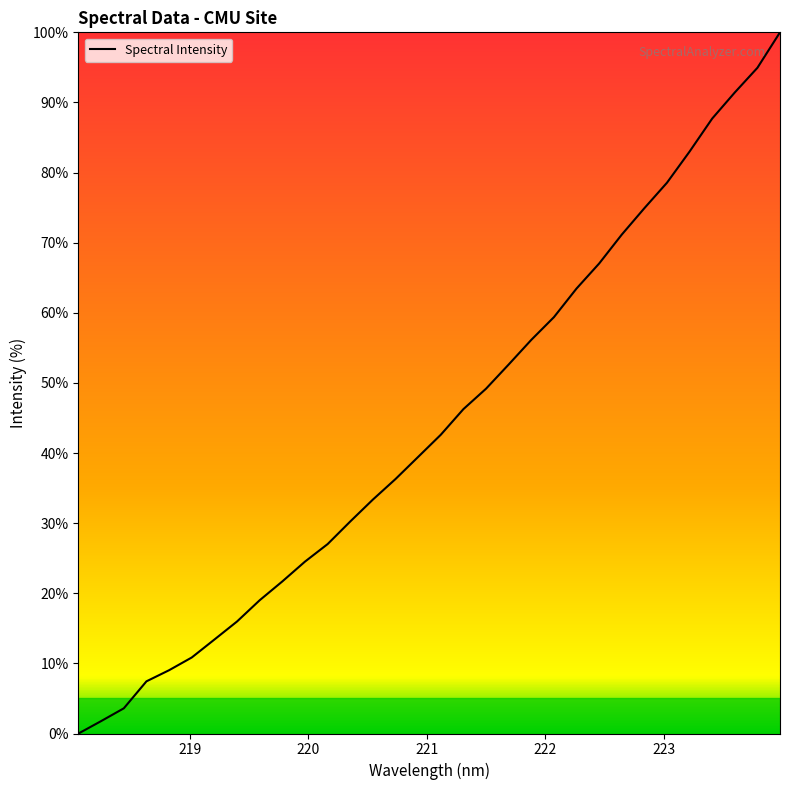

What is the maximum value shown in the chart?

100.0